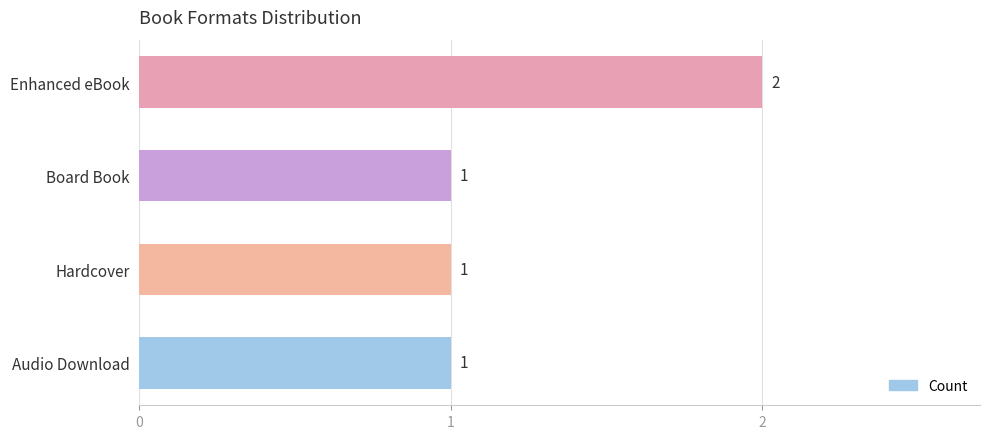

Reading top to bottom, list all the values displayed in this chart.

Enhanced eBook=2	Board Book=1	Hardcover=1	Audio Download=1